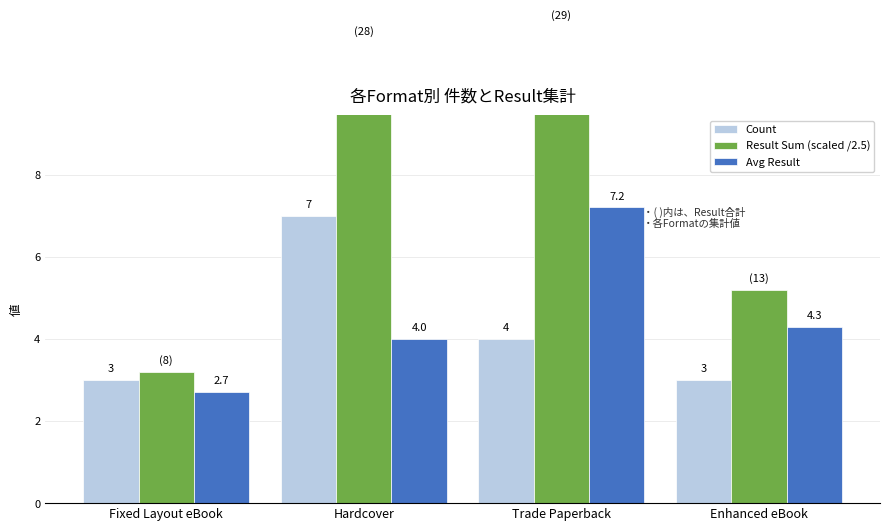

At how many categories does at least one series exceed 11?

2